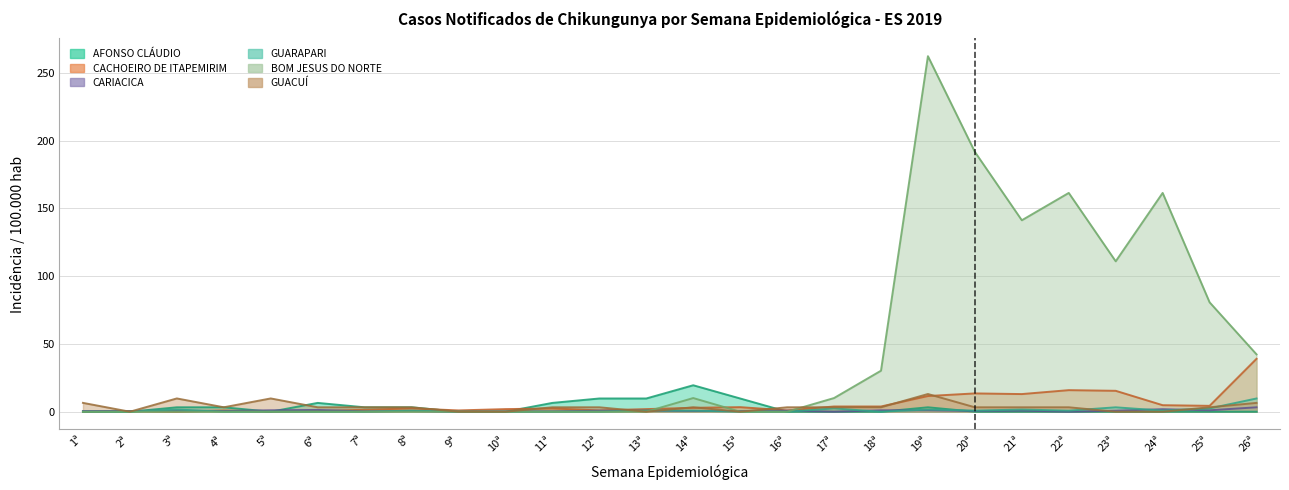

What is the sum of all AFONSO CLÁUDIO values?

78.2